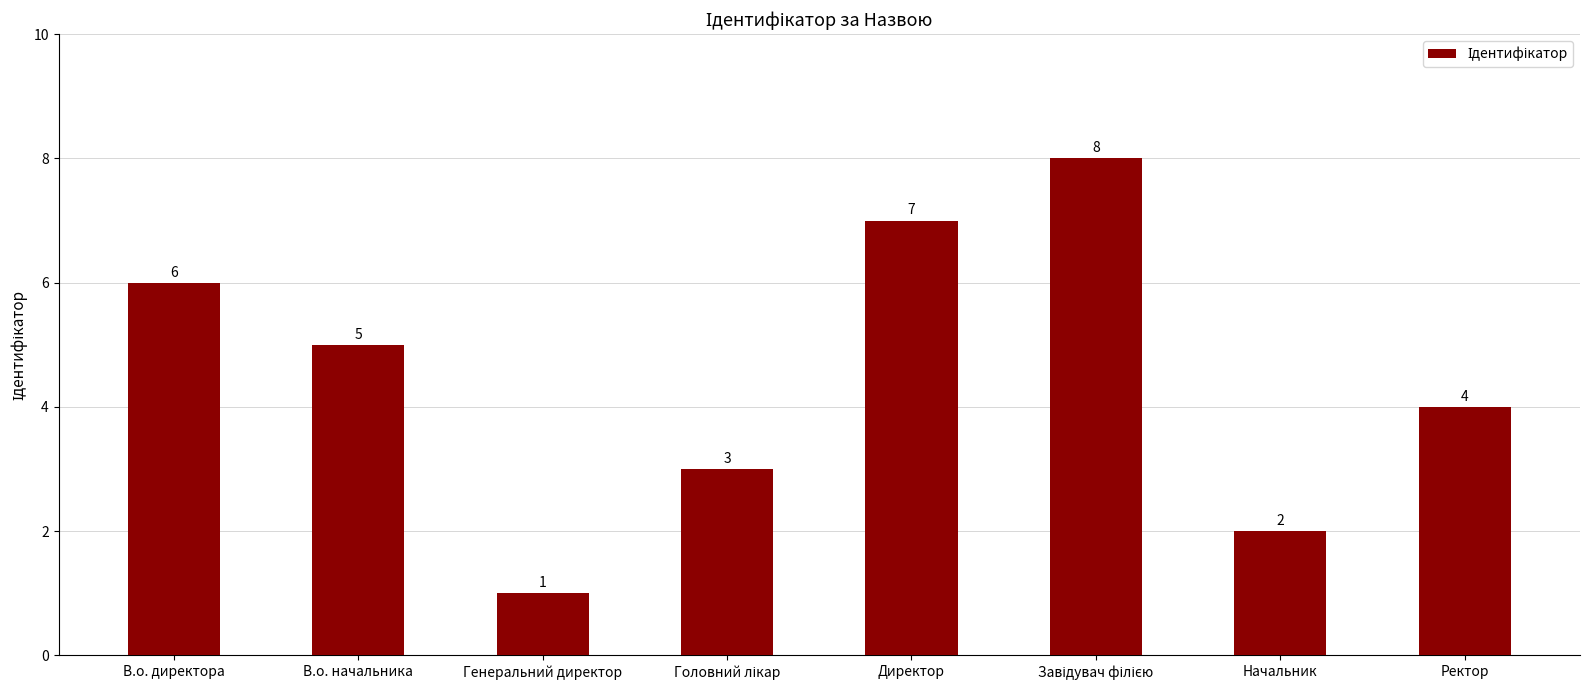

Approximately how many times larger is the value at Генеральний директор compared to Начальник?

0.5